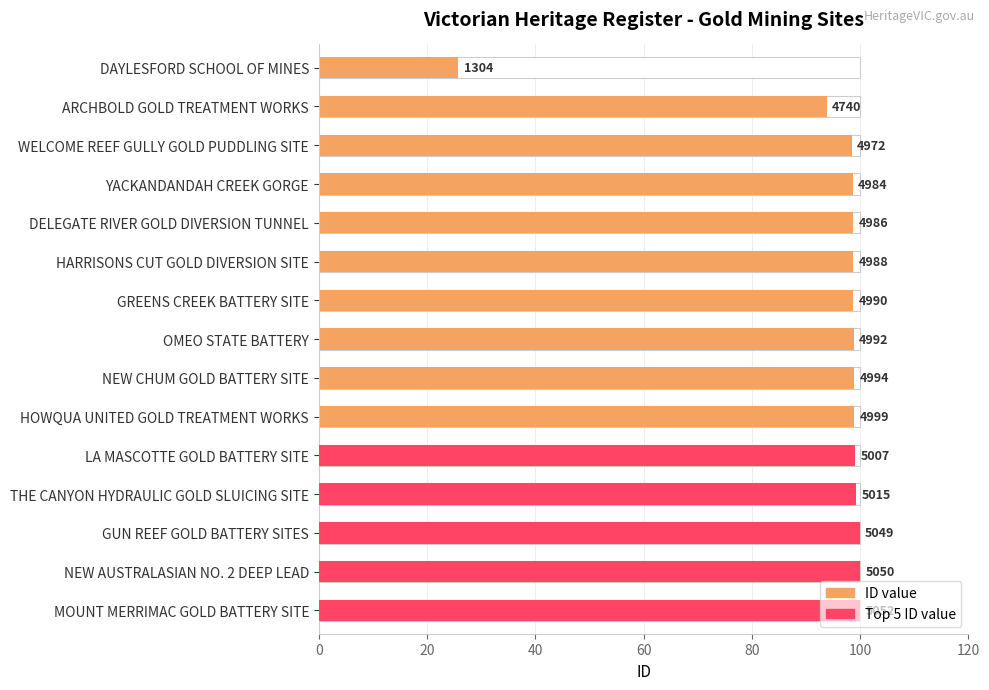

What position from the right is DELEGATE RIVER GOLD DIVERSION TUNNEL?

11